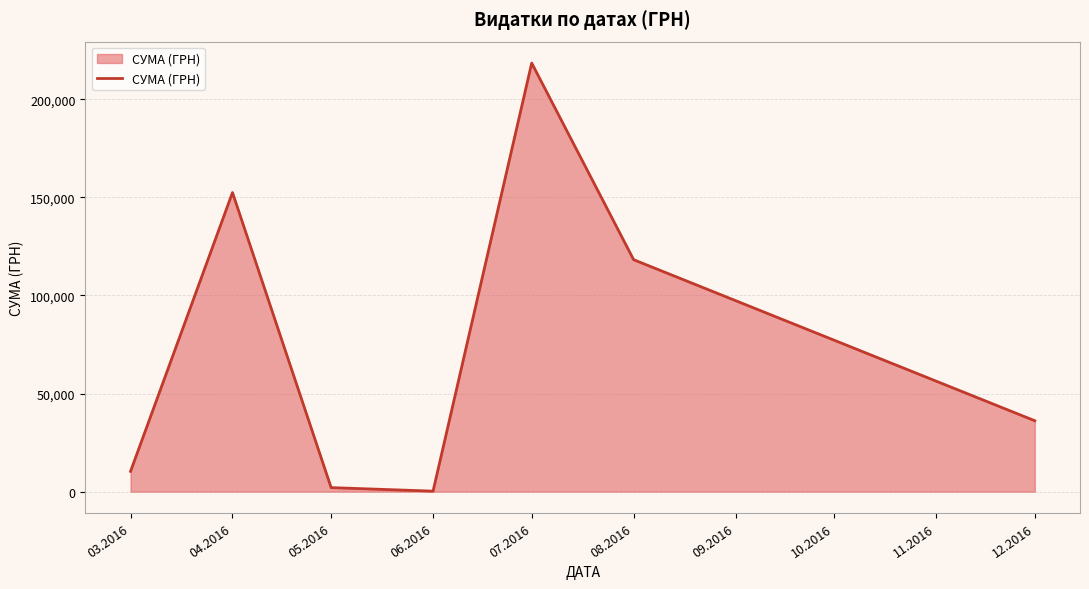

What is the difference between the values at 08.2016 and 04.2016?

34245.0